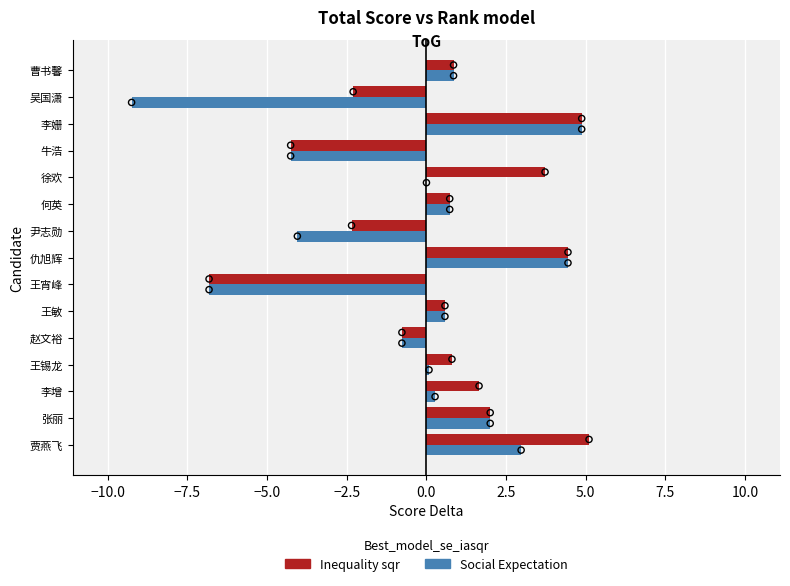

Which series has the largest total across all categories?

Inequality sqr